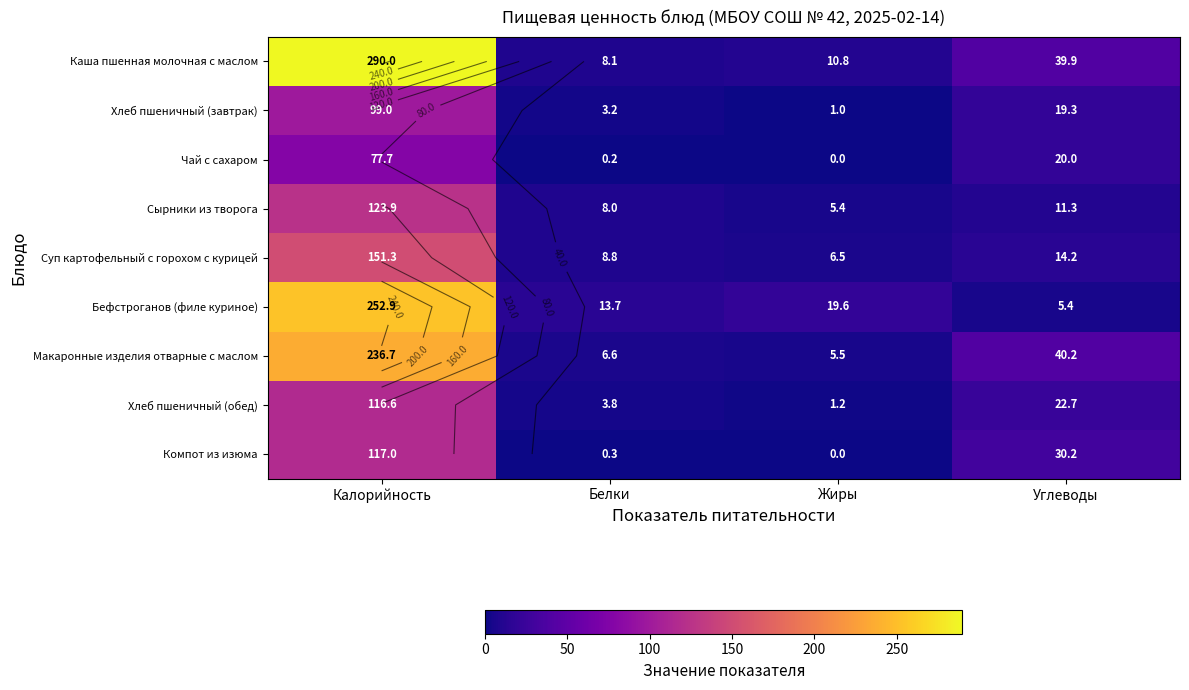

What is the difference between the highest and lowest values at Жиры?

19.6